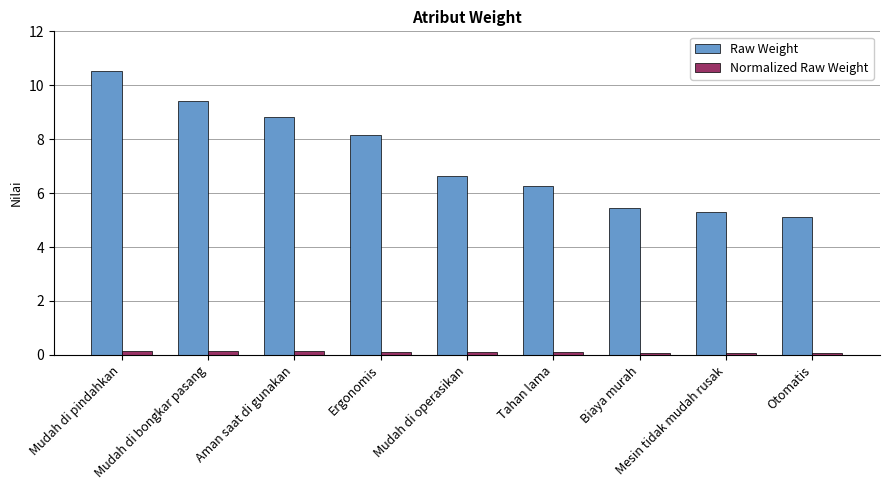

Which category has the lowest value in the Raw Weight series?

Otomatis